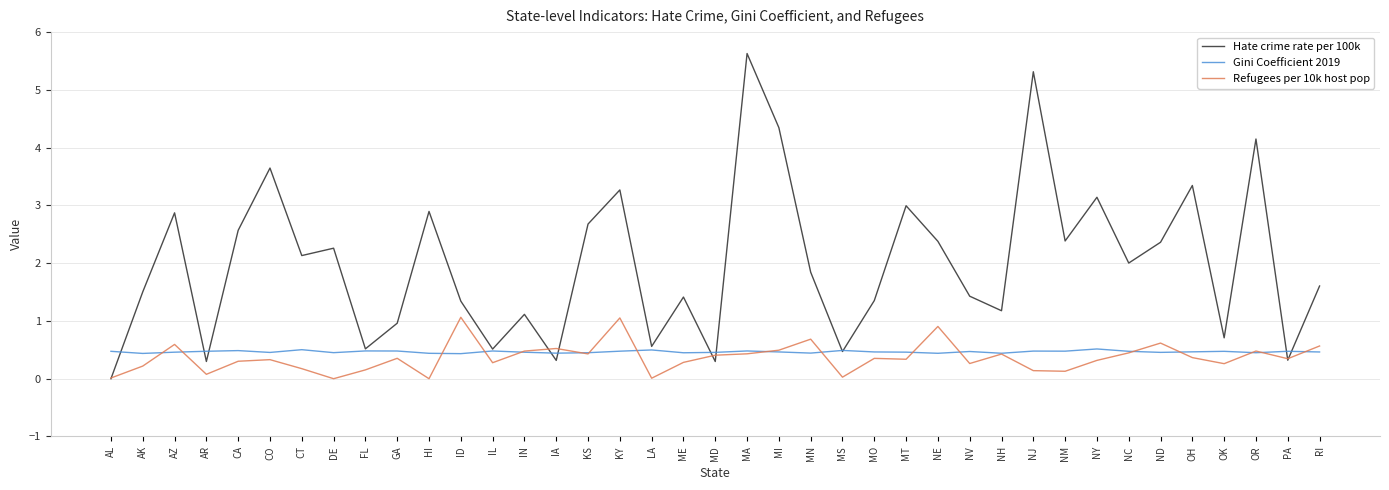

Count the number of data series in this chart.

3